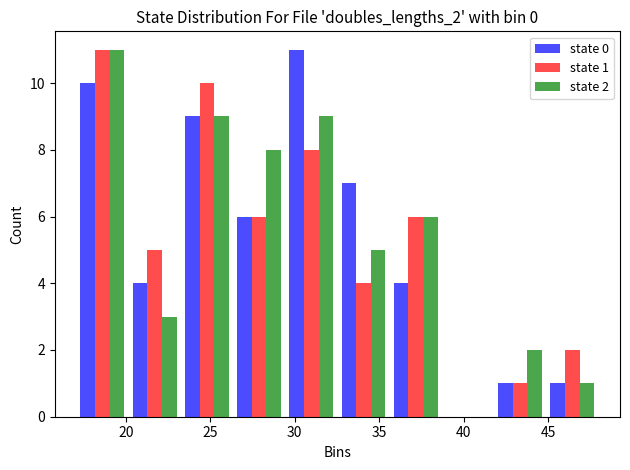

In the state 1 series, which range on the x-axis has the tallest bar?

17.0 to 20.0